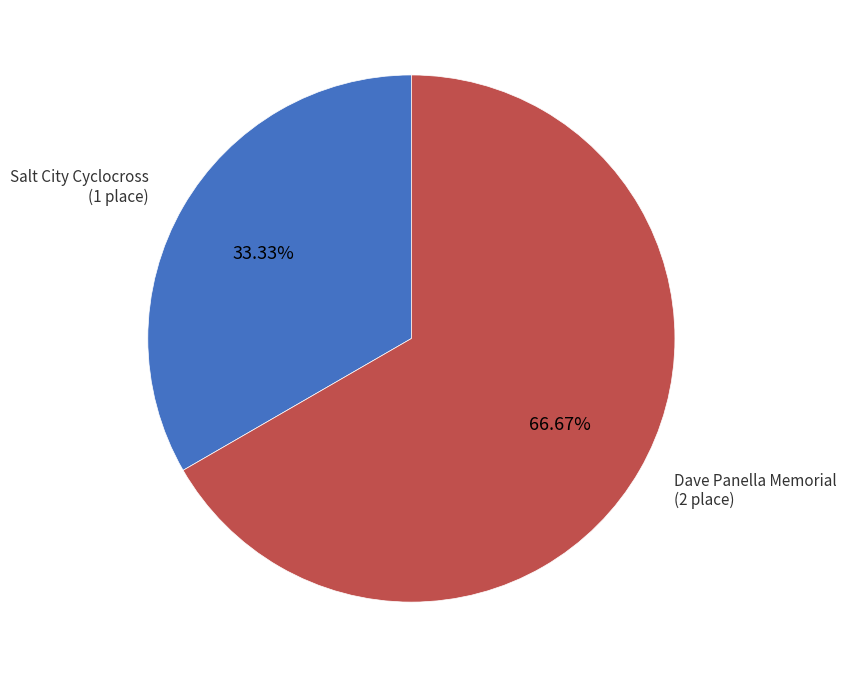

Is there a majority slice in this chart?

Yes